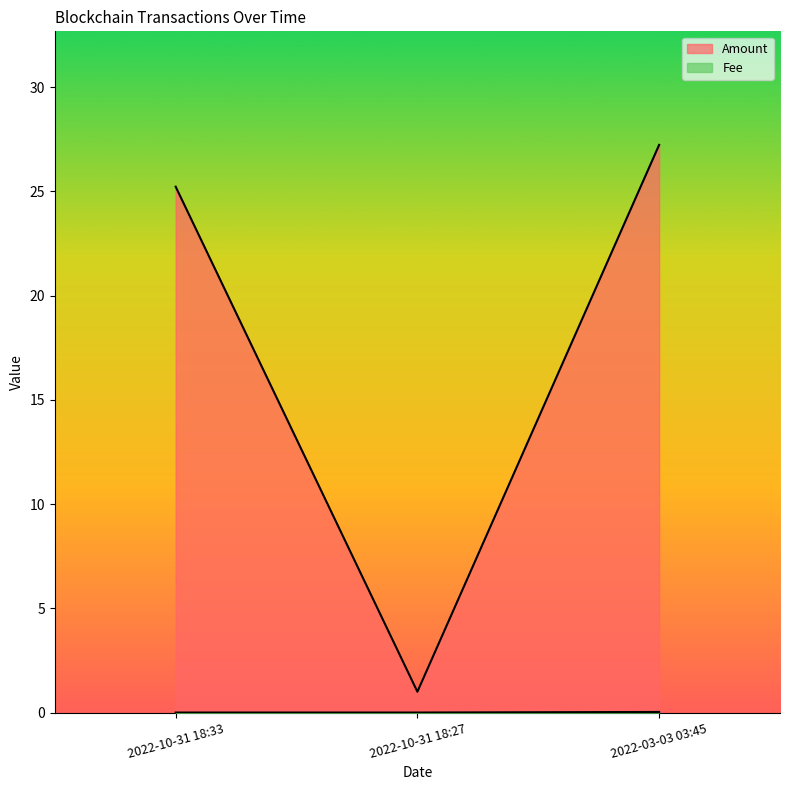

List the series in order of their peak value, lowest first.

Fee, Amount